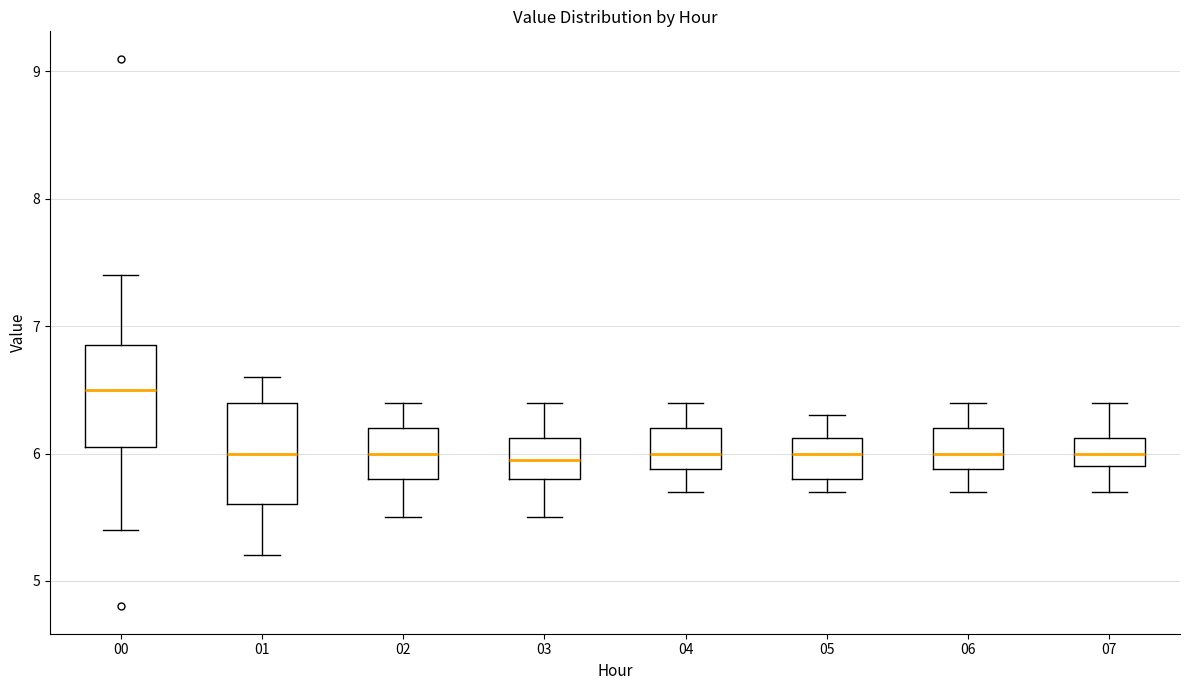

Where does the median line of the box at x = 02 sit on the y-axis? The values are not printed on the chart, so give them approximately, as read against the axis.

6.0